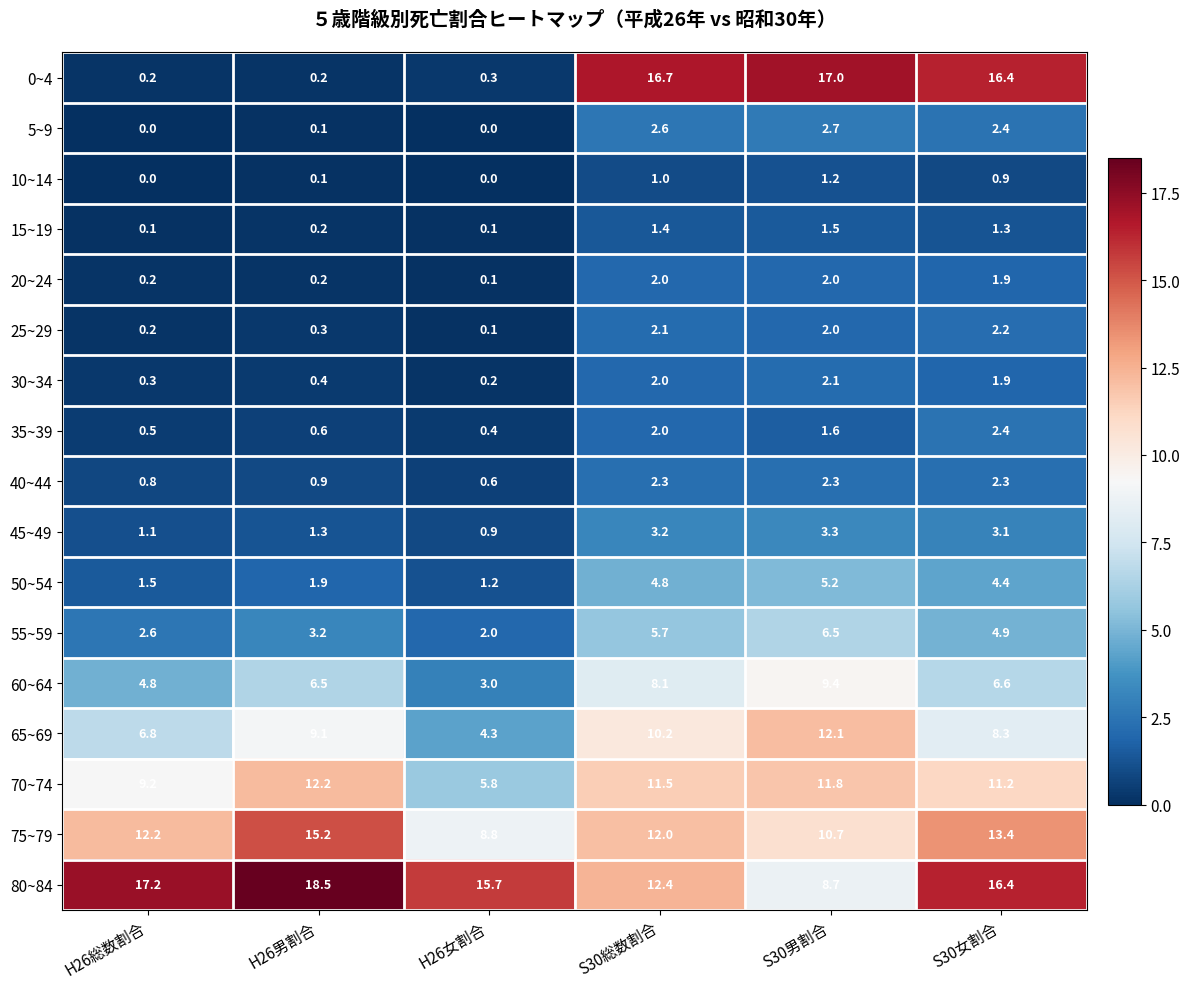

The value of 65~69 at S30女割合 is 12.4. True or false?

False